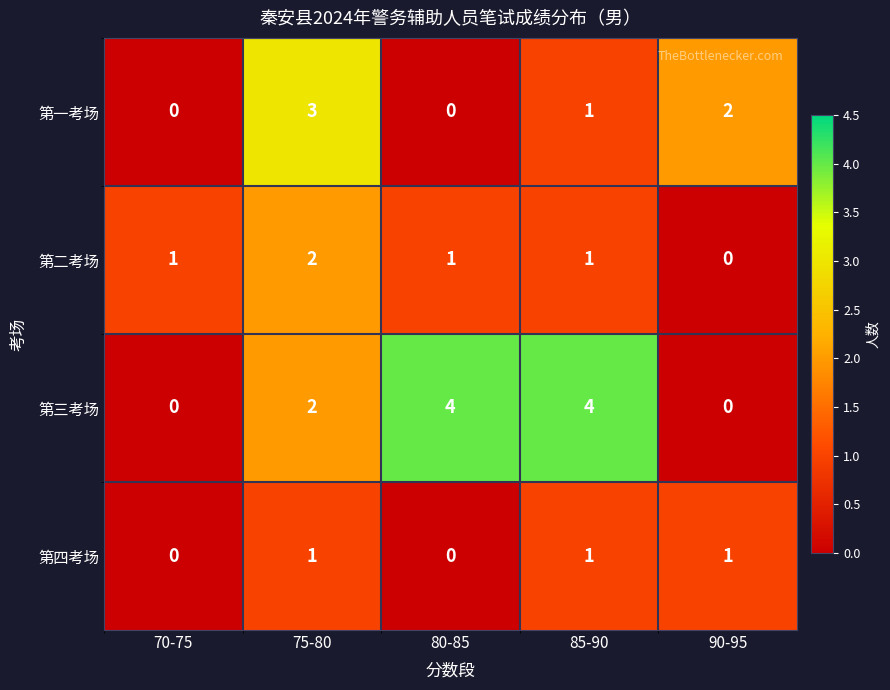

Is the value of 第二考场 at 70-75 greater than the value of 第四考场 at 70-75?

Yes